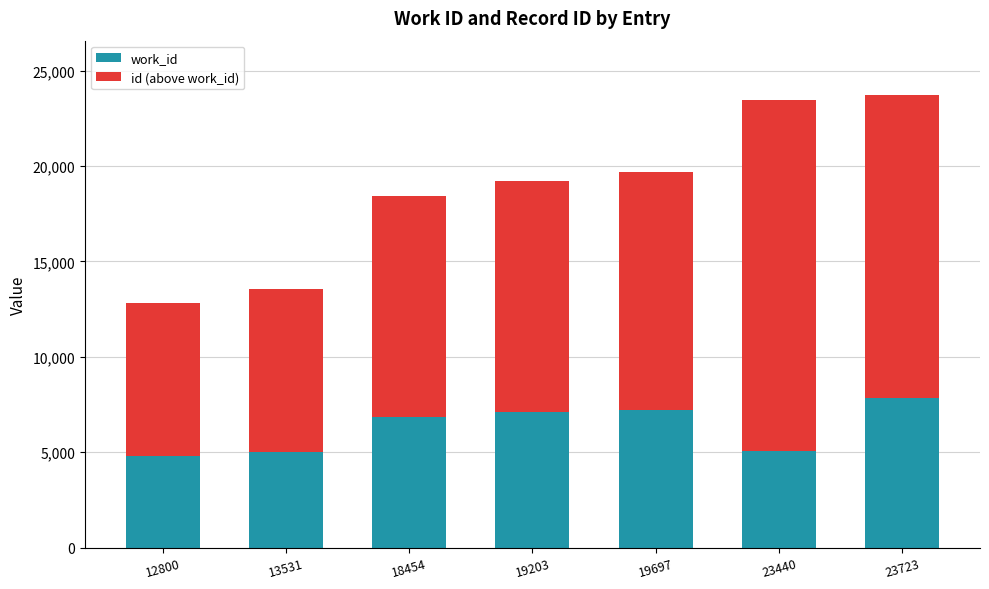

At which label does work_id reach its peak?

23723